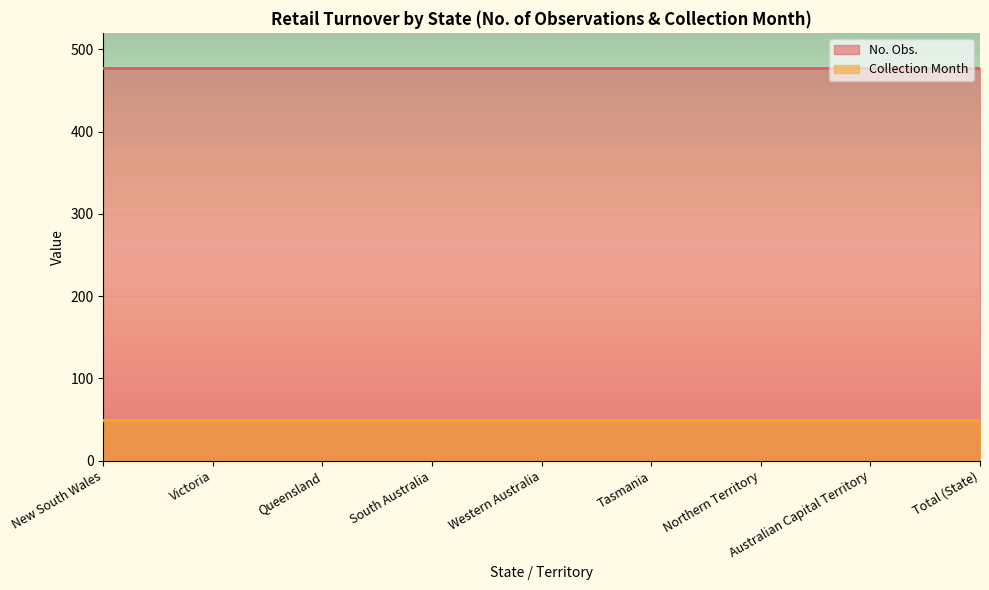

What value does the Collection Month series have at Queensland?

50